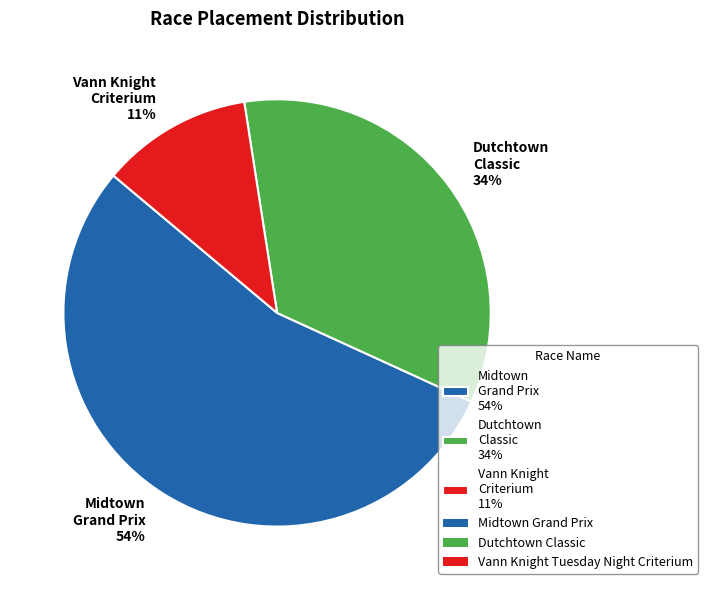

True or false: Dutchtown Classic 34% accounts for 24% of the total.

False